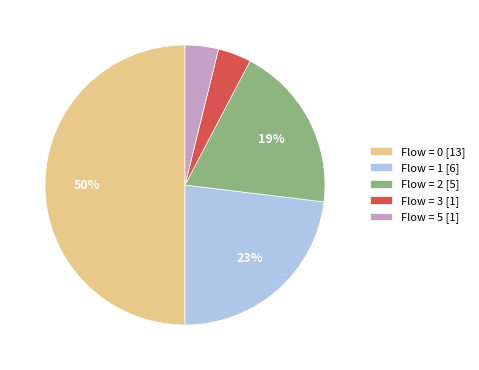

Which has a higher value, Flow = 3 [1] or Flow = 0 [13]?

Flow = 0 [13]